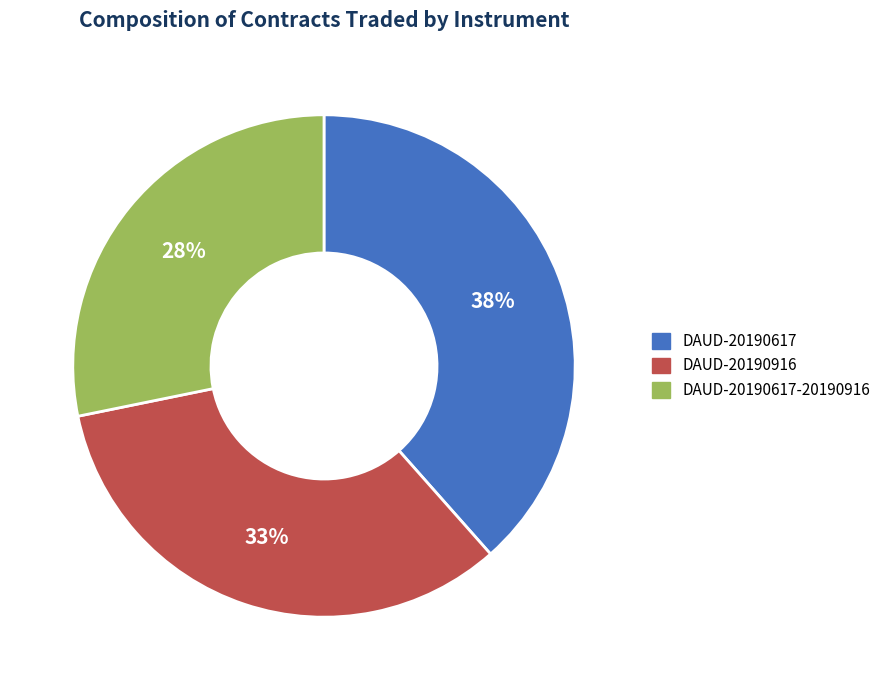

Which has a higher value, DAUD-20190617-20190916 or DAUD-20190617?

DAUD-20190617